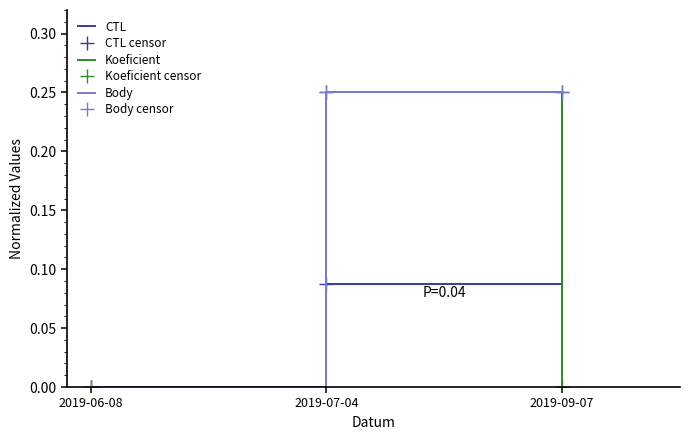

What are all the series names shown in the legend?

CTL, CTL censor, Koeficient, Koeficient censor, Body, Body censor